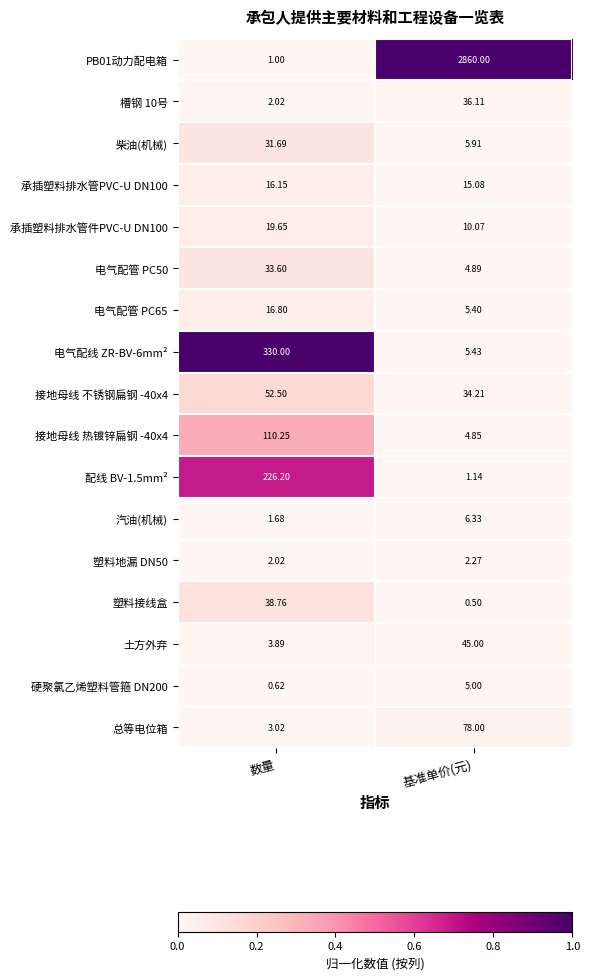

Is the value of 槽钢 10号 at 基准单价(元) greater than the value of 配线 BV-1.5mm² at 数量?

No